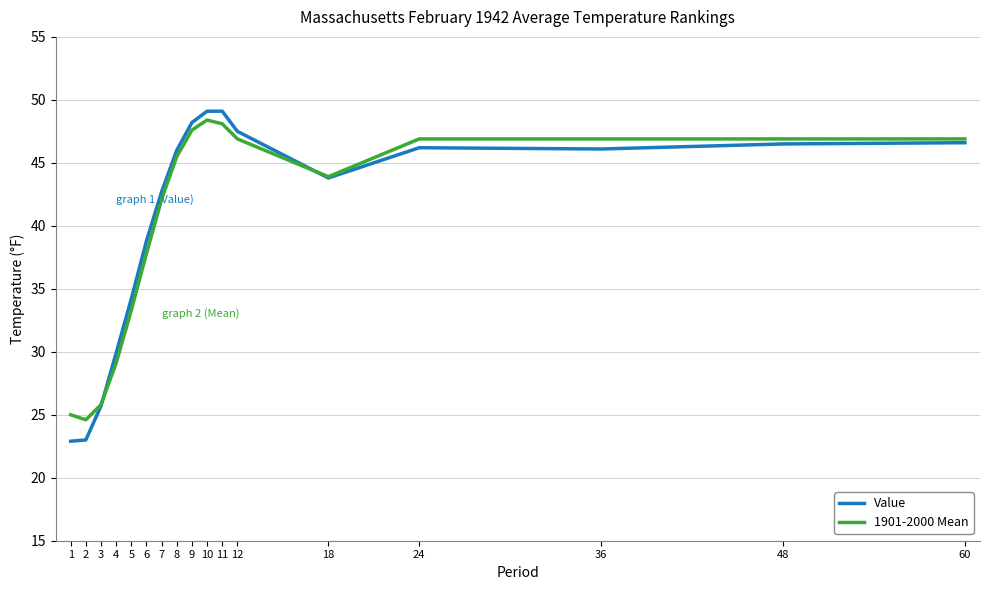

What is the total value across all series at 10?

97.5